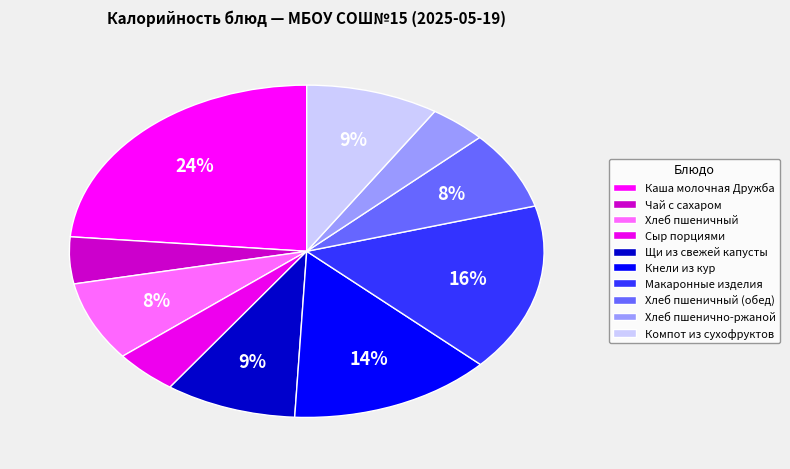

How many segments does this pie chart have?

10